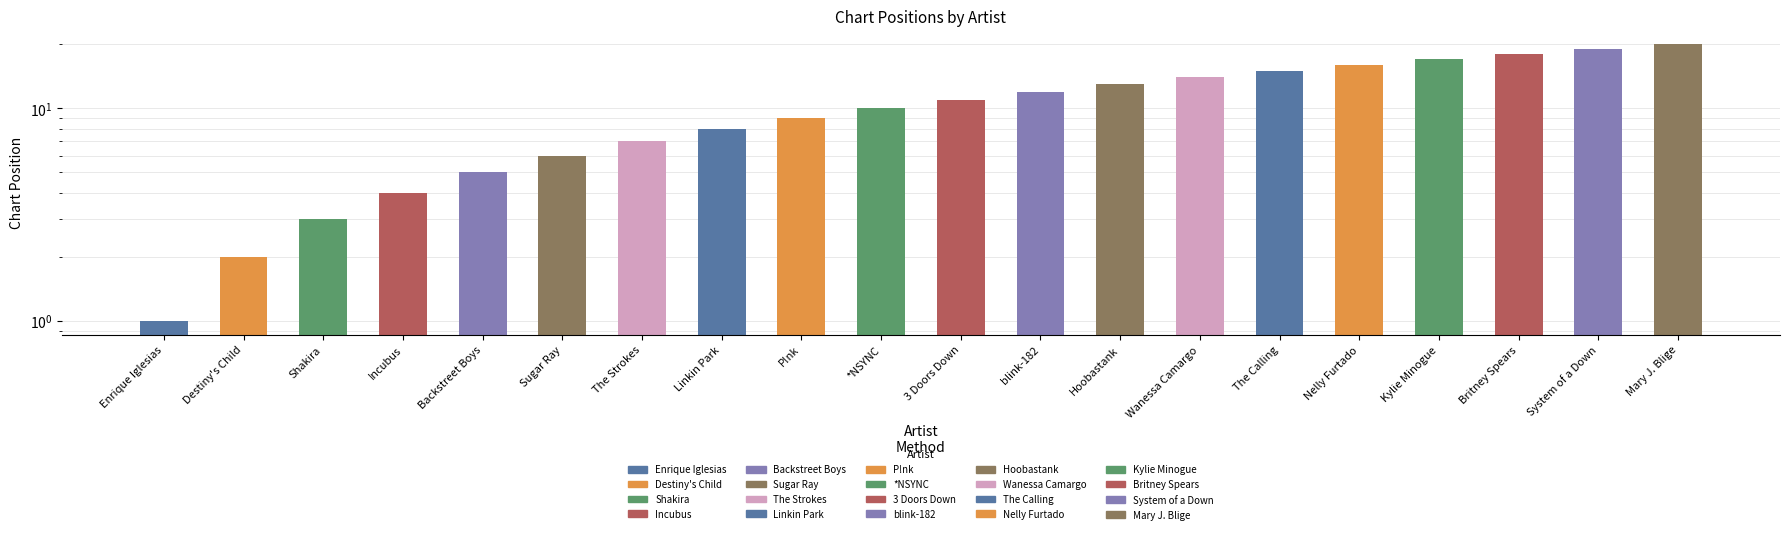

Does the chart contain stacked bars?

No